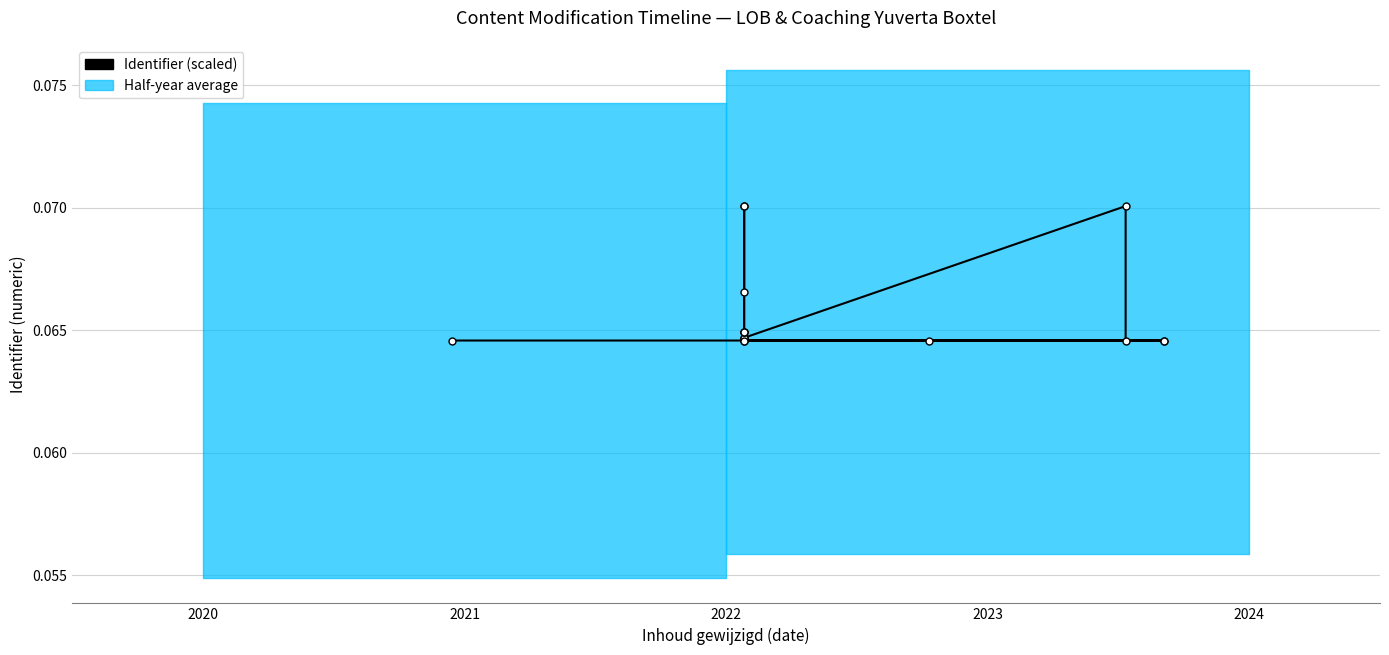

What is the maximum value shown in the chart?

0.1